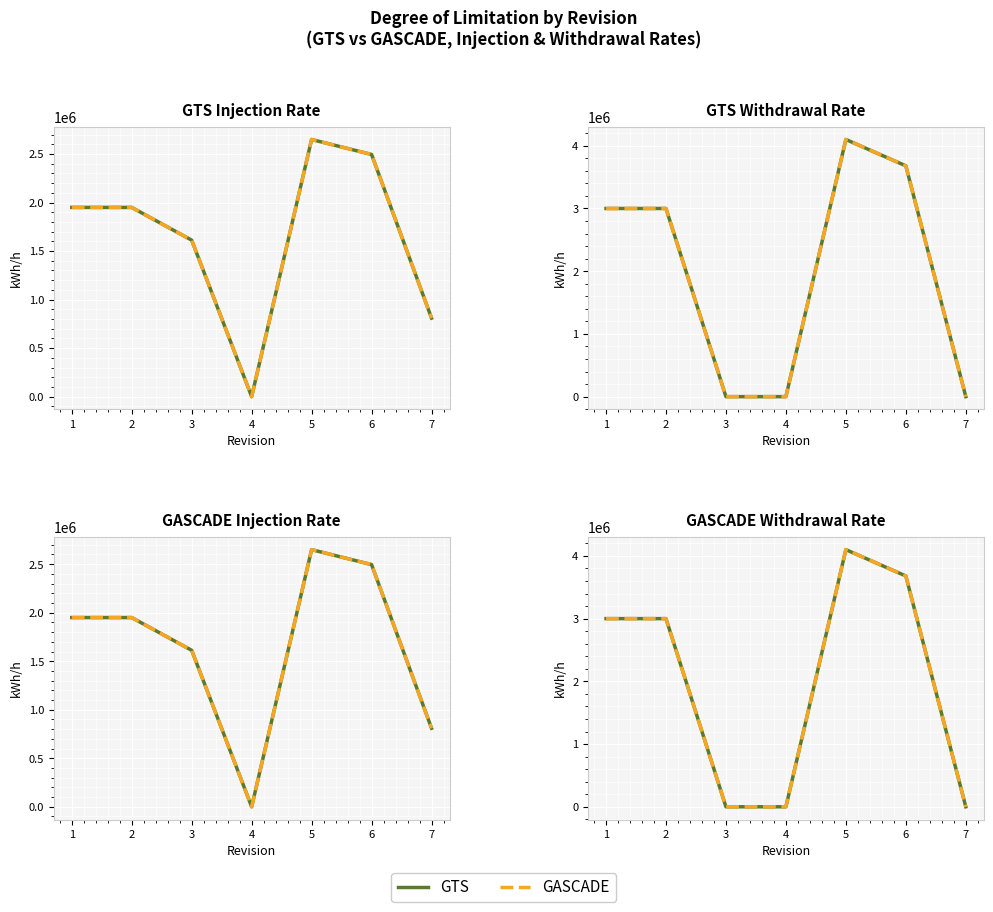

At how many categories does at least one series exceed 2562164?

4